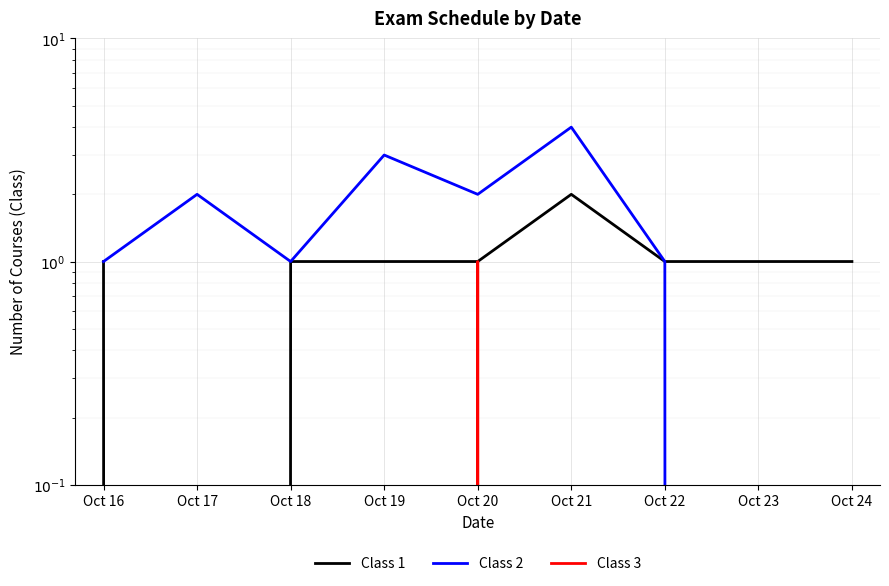

Count the number of data series in this chart.

3